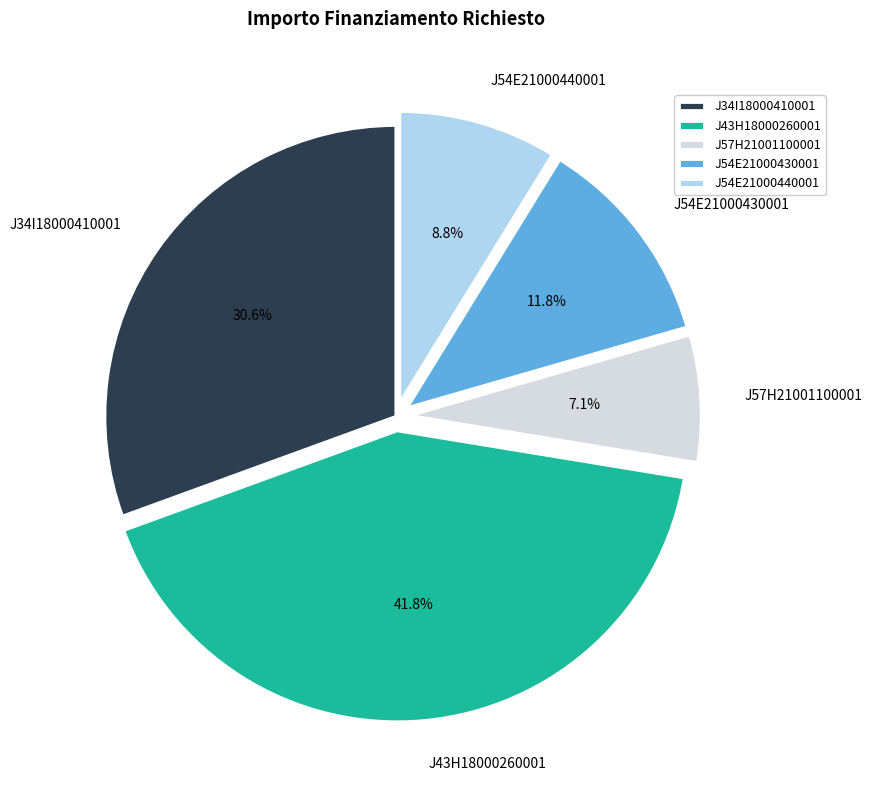

Count the number of slices in the pie.

5